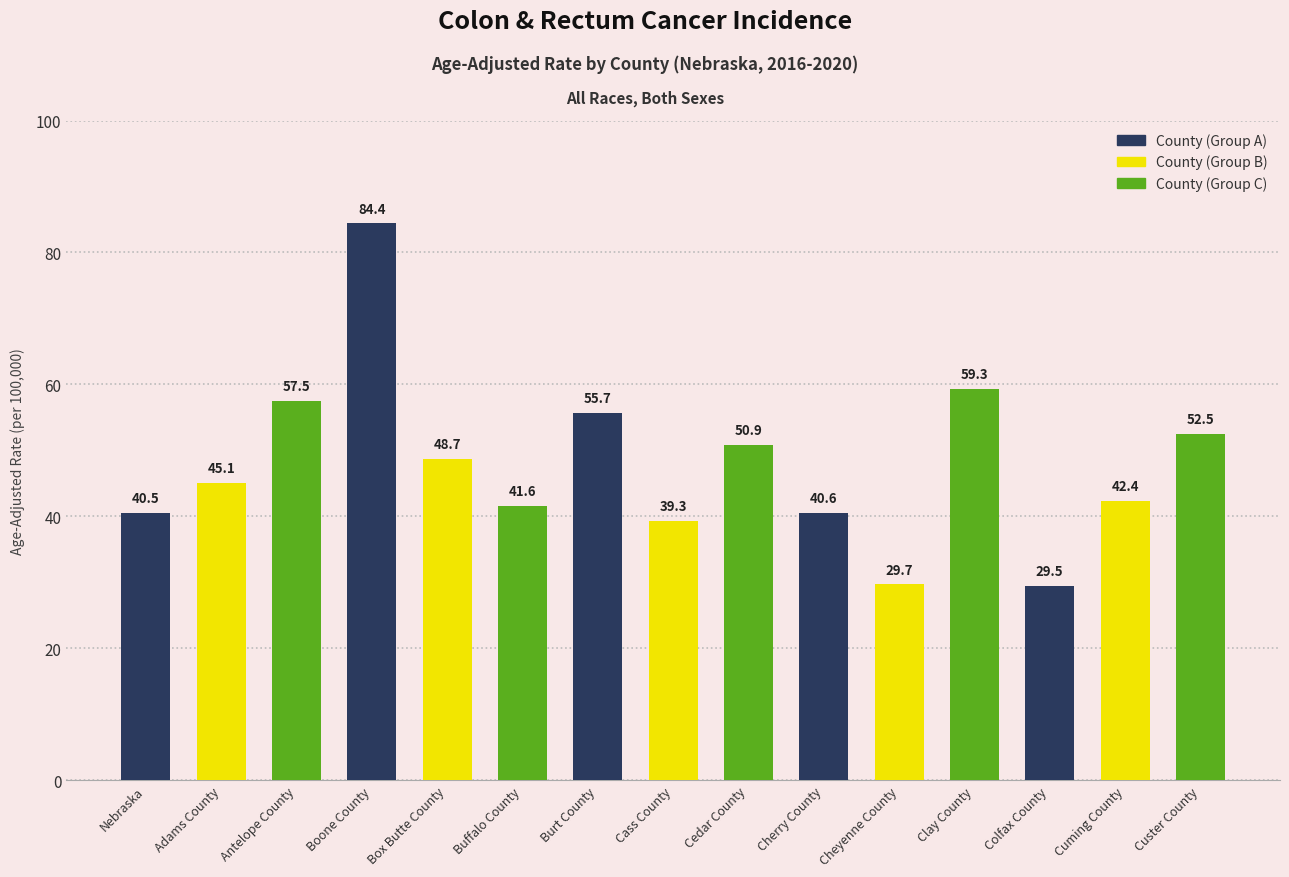

Reading right to left, transcribe all the data shown in this chart.

Custer County=52.5	Cuming County=42.4	Colfax County=29.5	Clay County=59.3	Cheyenne County=29.7	Cherry County=40.6	Cedar County=50.9	Cass County=39.3	Burt County=55.7	Buffalo County=41.6	Box Butte County=48.7	Boone County=84.4	Antelope County=57.5	Adams County=45.1	Nebraska=40.5